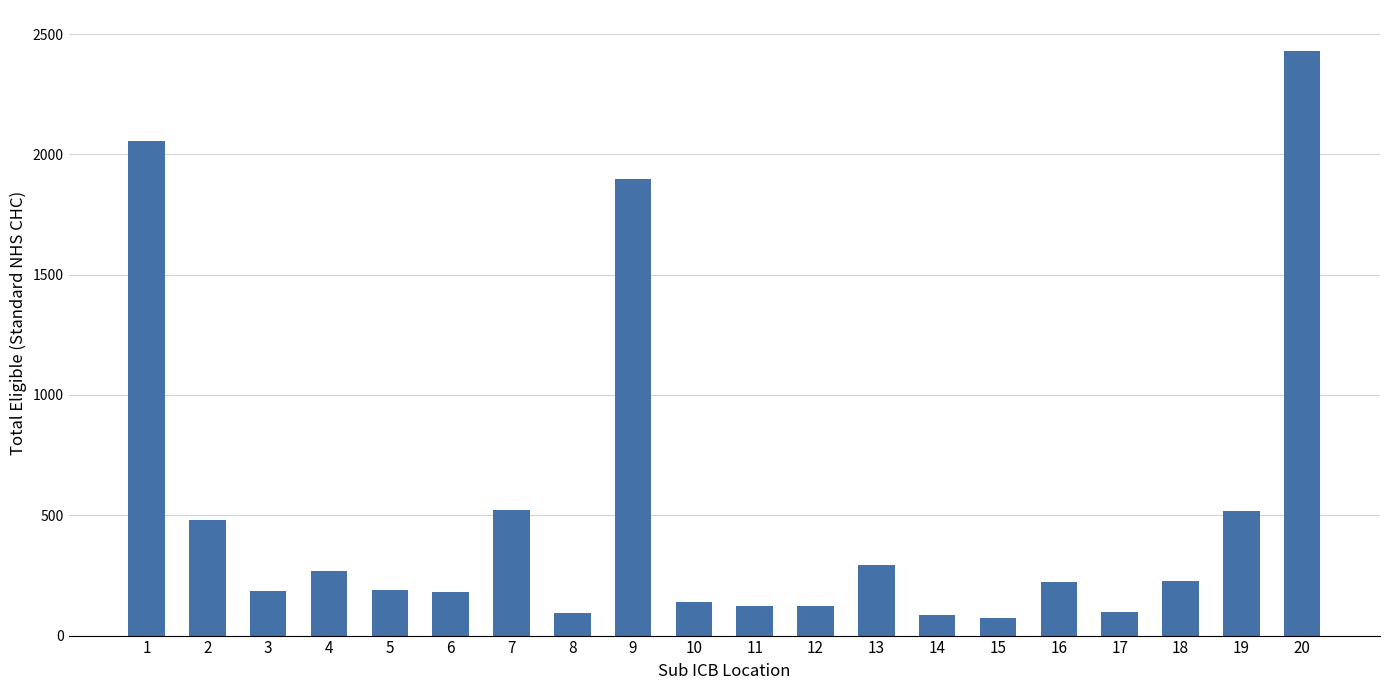

What is the change in value from 4 to 9?

+1631